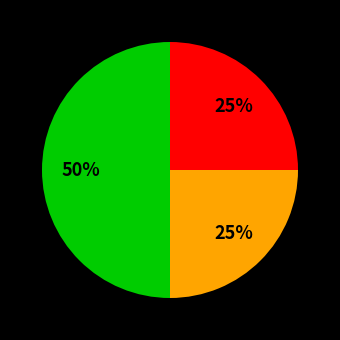

To the nearest percent, what is the difference between the largest and smallest slice percentages?

25%